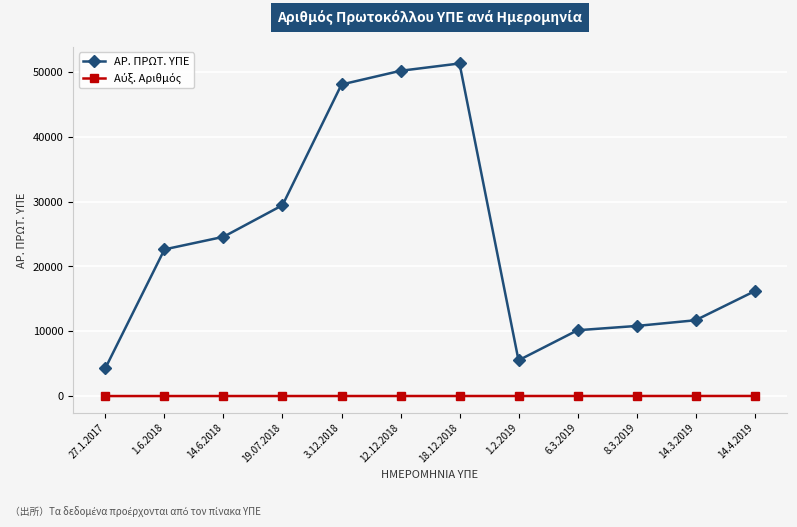

What is the label of the 9th point from the left?

6.3.2019